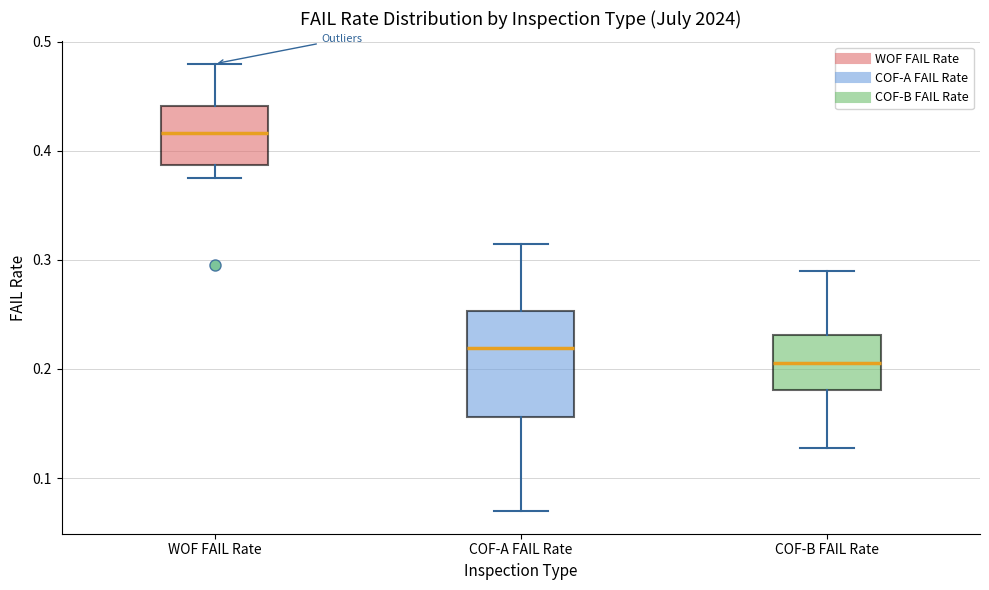

Where is the upper edge of the box for WOF FAIL Rate on the y-axis? The values are not printed on the chart, so give them approximately, as read against the axis.

0.44